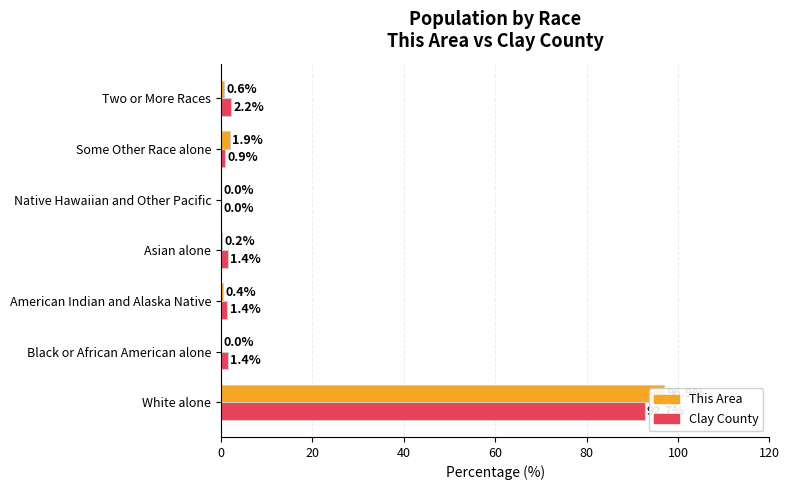

What is the value of the This Area bar at the 6th from the left?

1.9